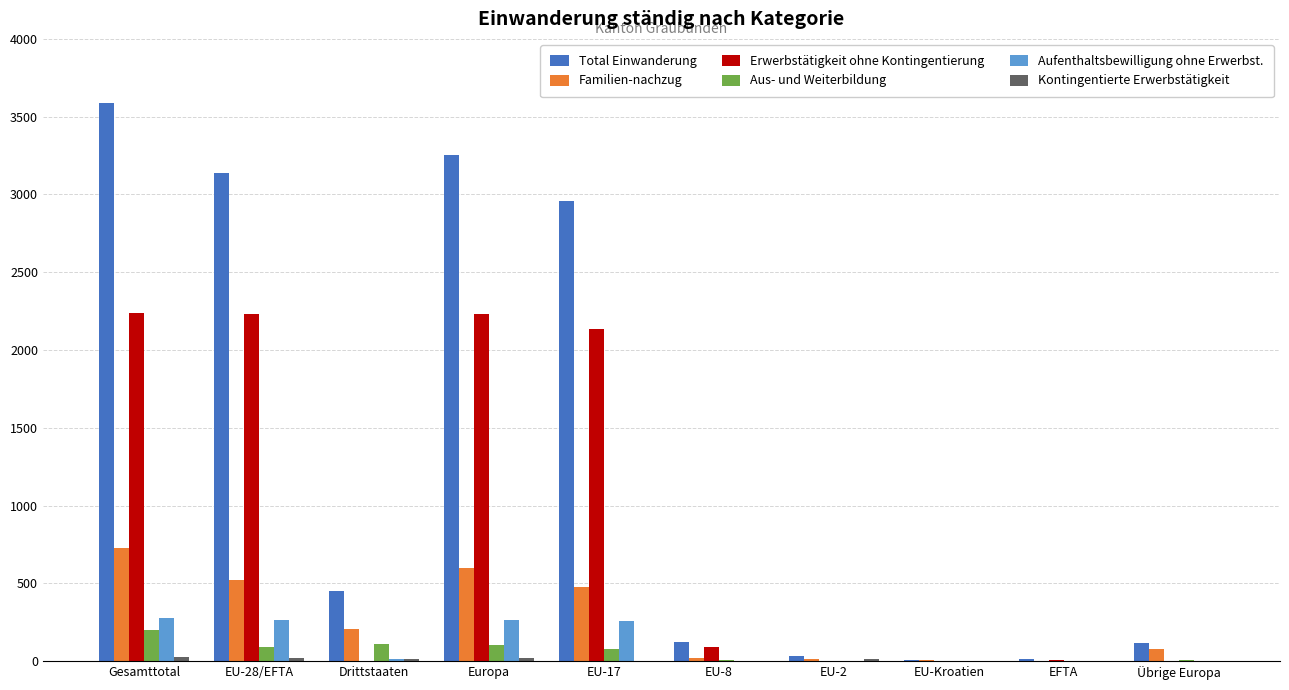

How many categories are shown in the chart?

10